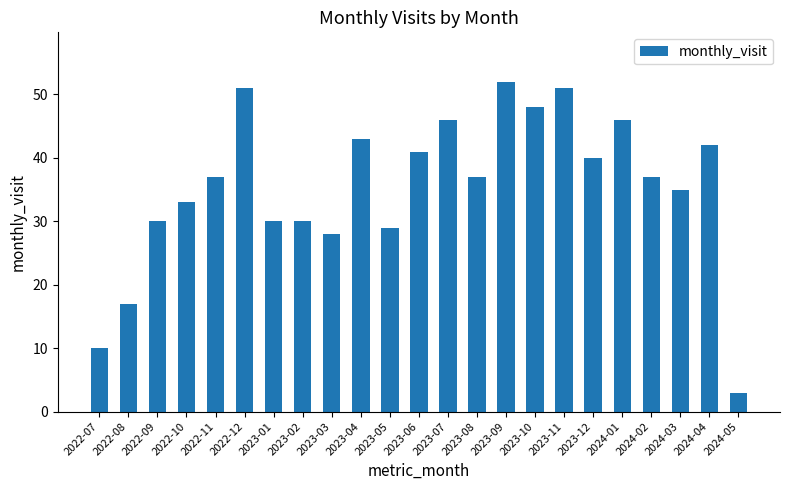

Which label corresponds to the smallest value in the chart?

2024-05